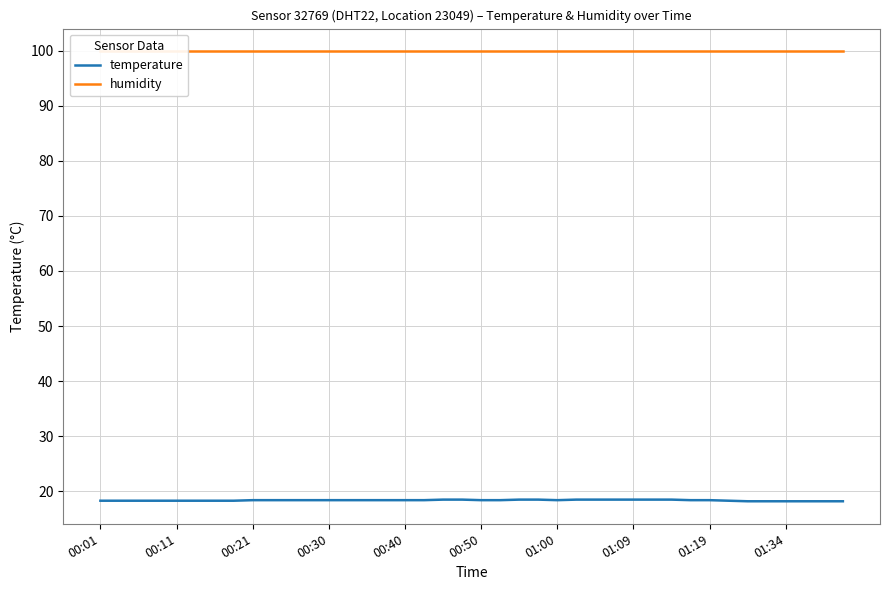

How many lines are shown in the chart?

2